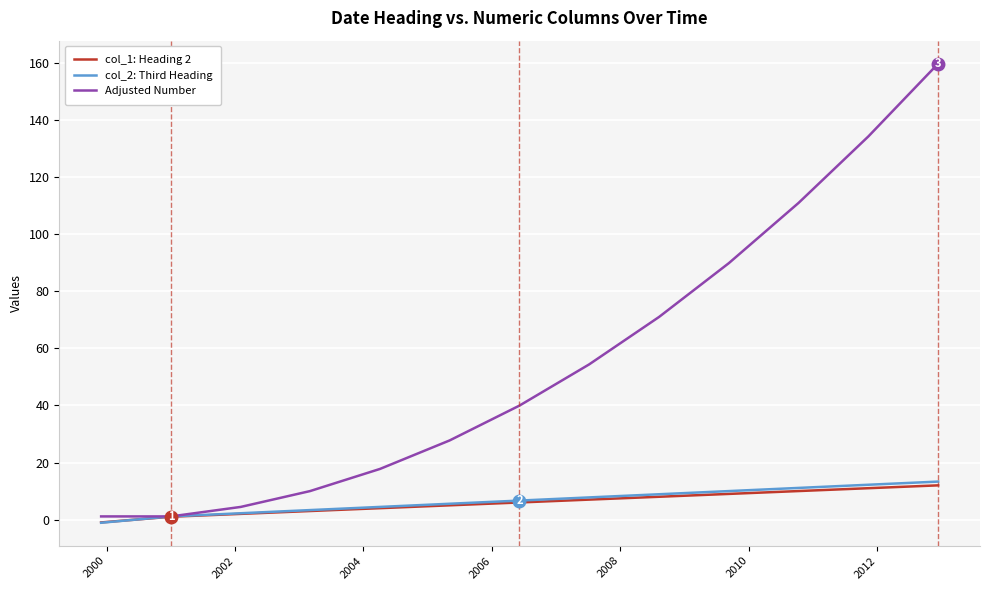

How many values in the col_1: Heading 2 series are below 6?

6